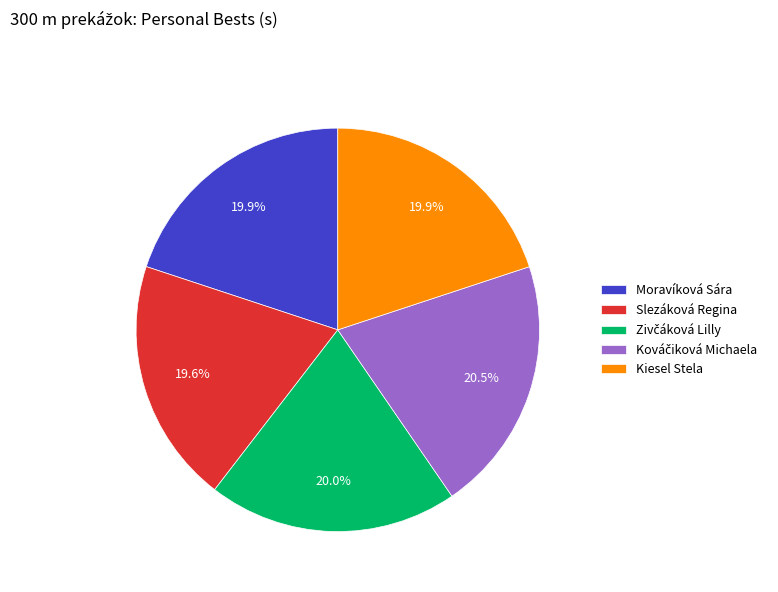

What portion of the pie excludes Kiesel Stela?

80.1%